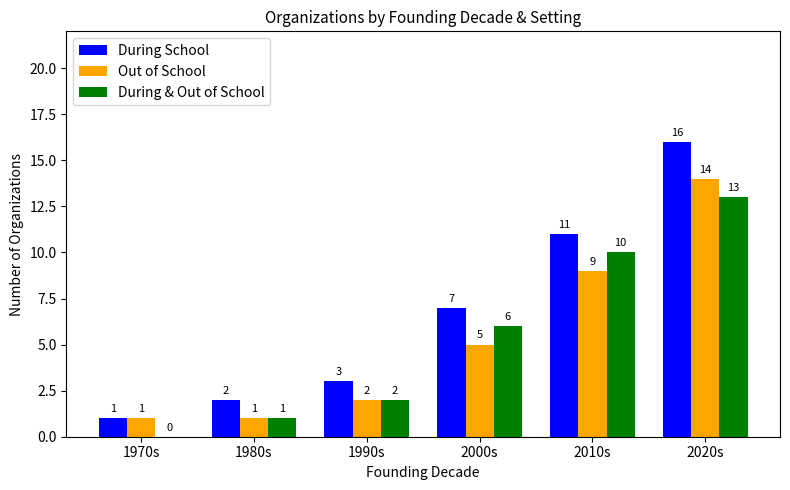

What is the sum of all During & Out of School values?

32